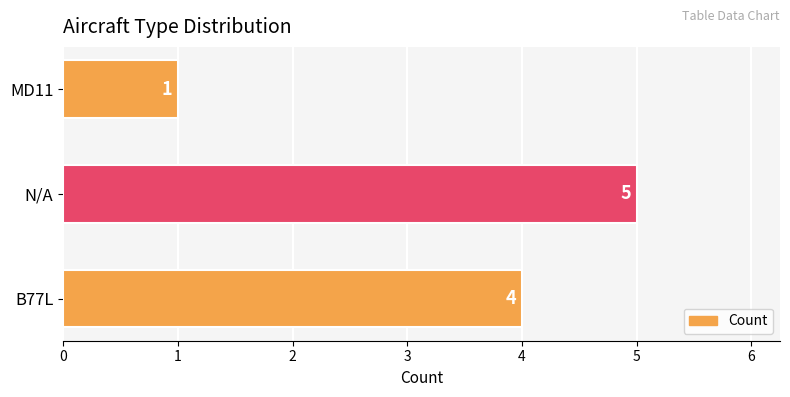

Reading bottom to top, list all the values displayed in this chart.

4	5	1